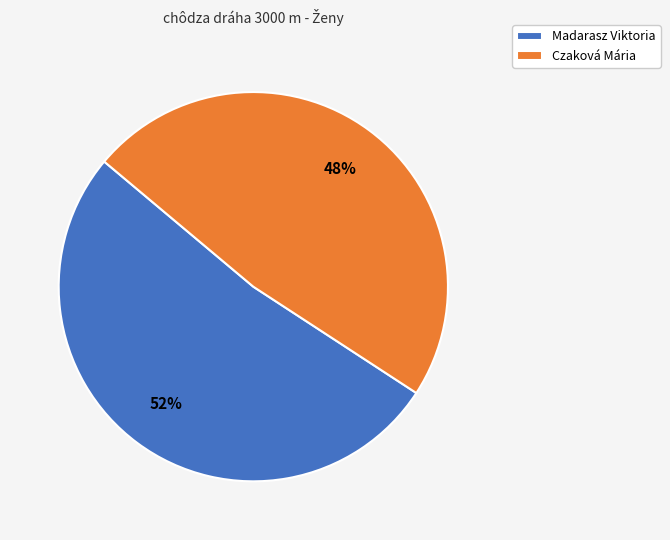

To the nearest percent, what is the difference between the largest and smallest slice percentages?

4%